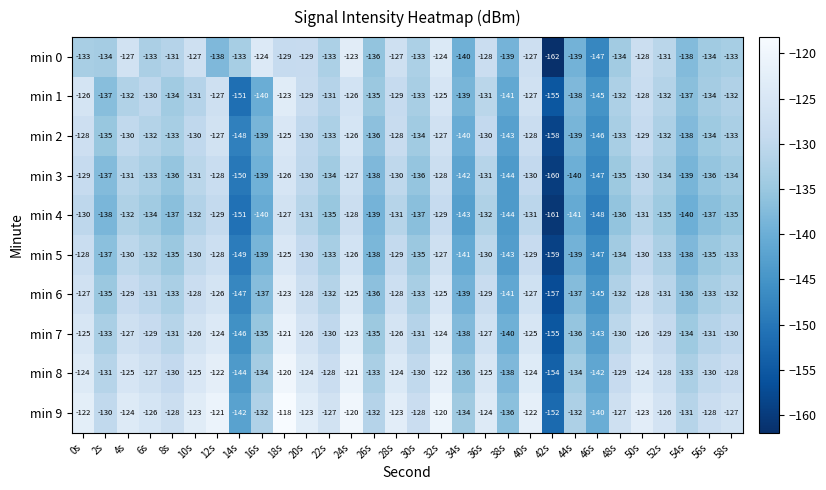

What is the sum of all min 9 values?

-3841